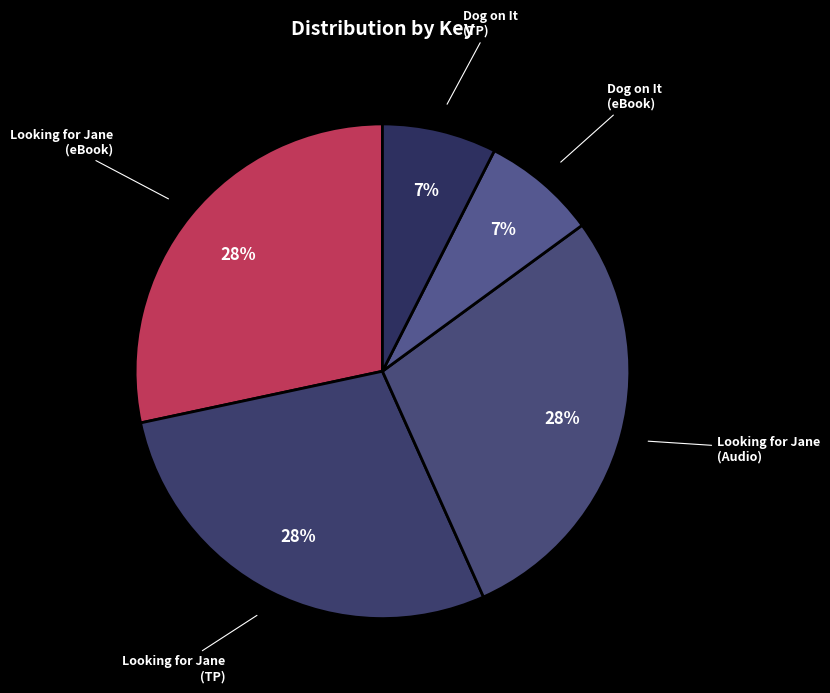

The Dog on It (TP) slice represents 1% of the pie. True or false?

False